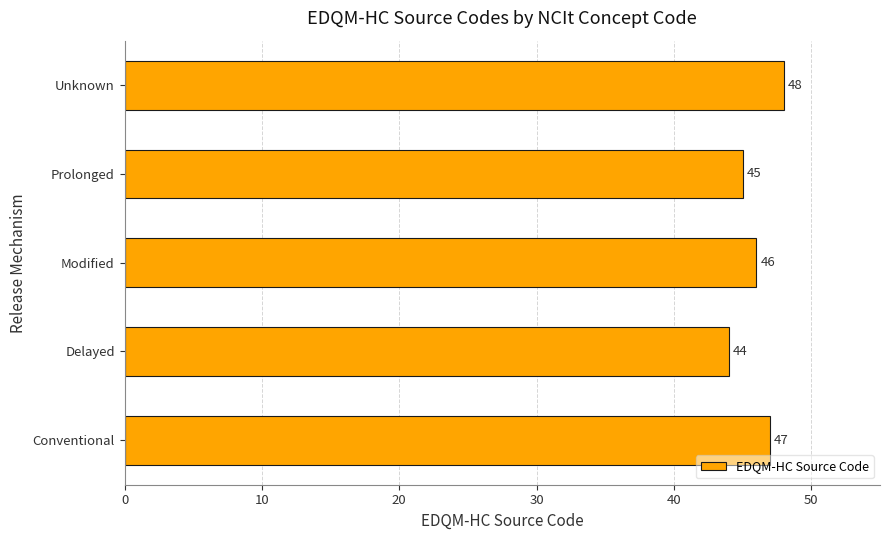

What is the greatest value displayed?

48